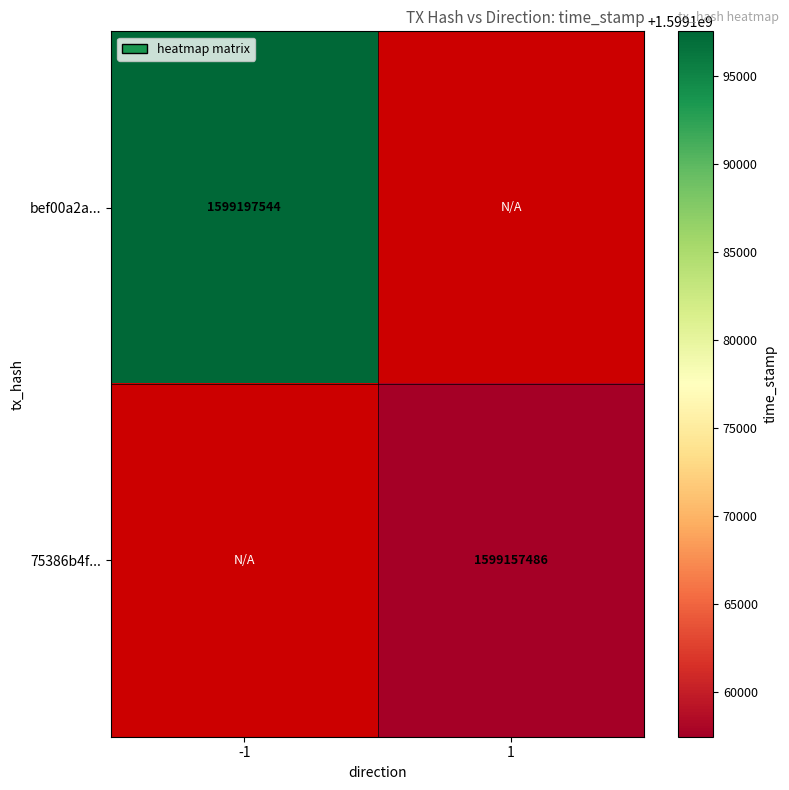

The value of 75386b4f... at 1 is 459882908. True or false?

False